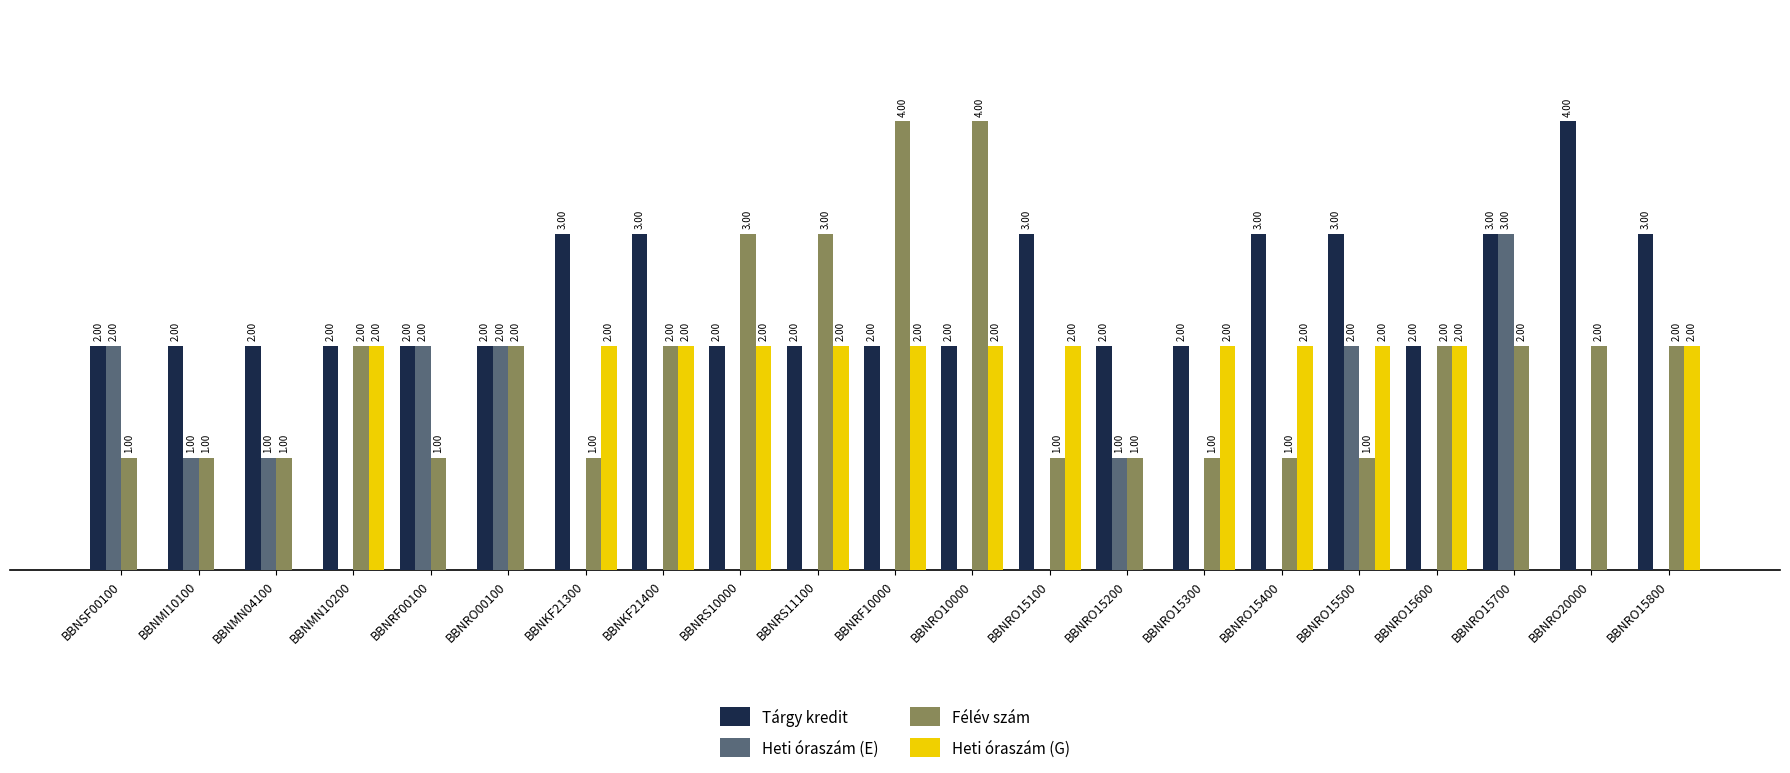

Between BBNRO15300 and BBNRO15400, which series saw the biggest shift?

Tárgy kredit